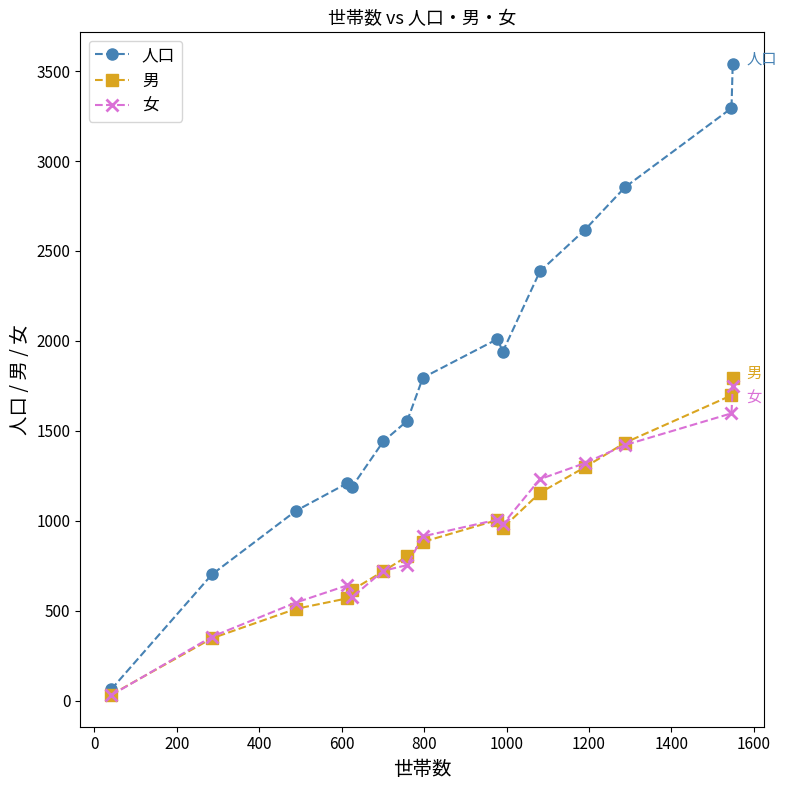

True or false: 女 has more than 0 points higher than both neighbors.

True